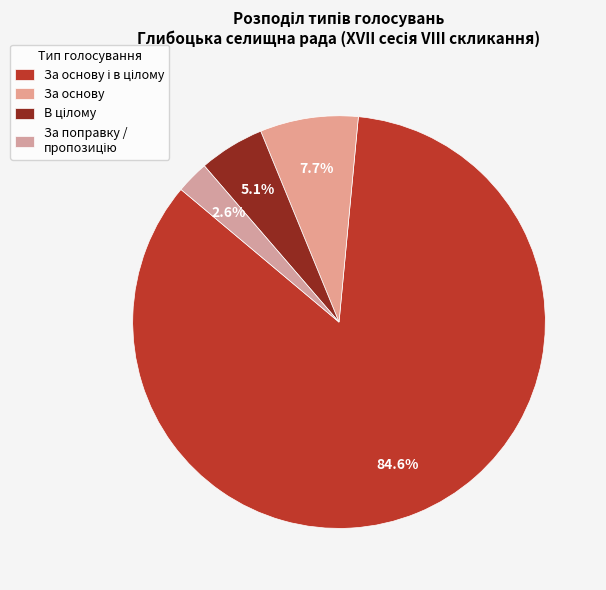

The За основу slice represents 1% of the pie. True or false?

False